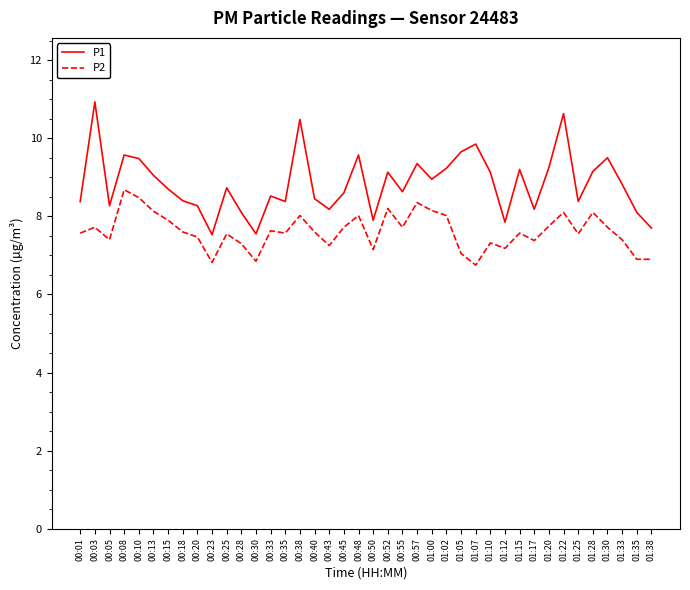

Does the chart display data point markers on the line(s)?

No